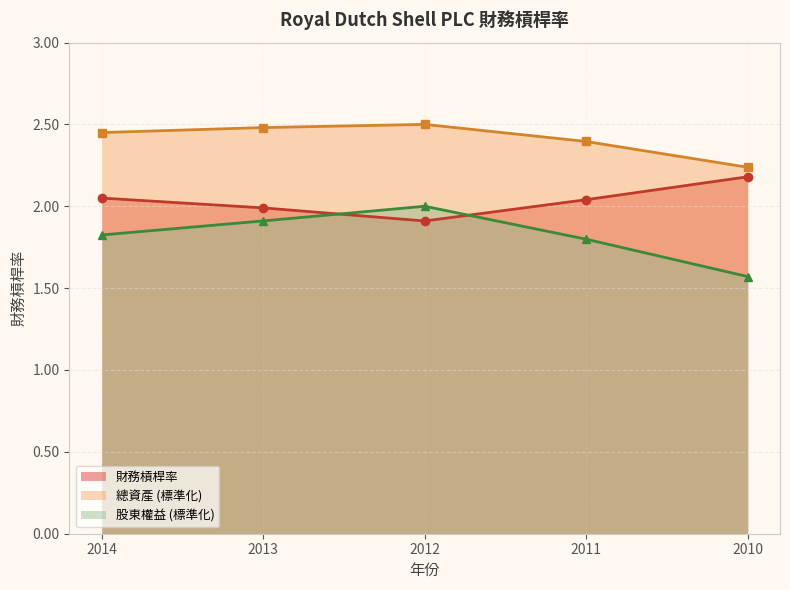

What is the value of the 財務槓桿率_line point at the 3rd from the left?

1.9